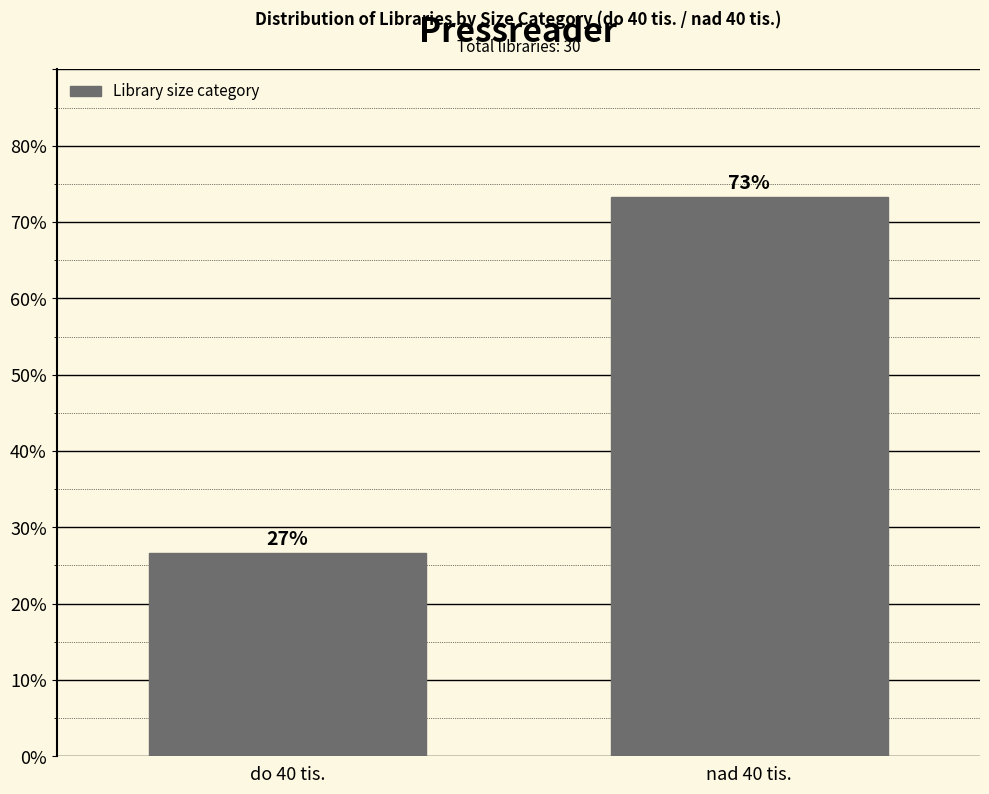

List the labels in order of value, smallest first.

do 40 tis., nad 40 tis.